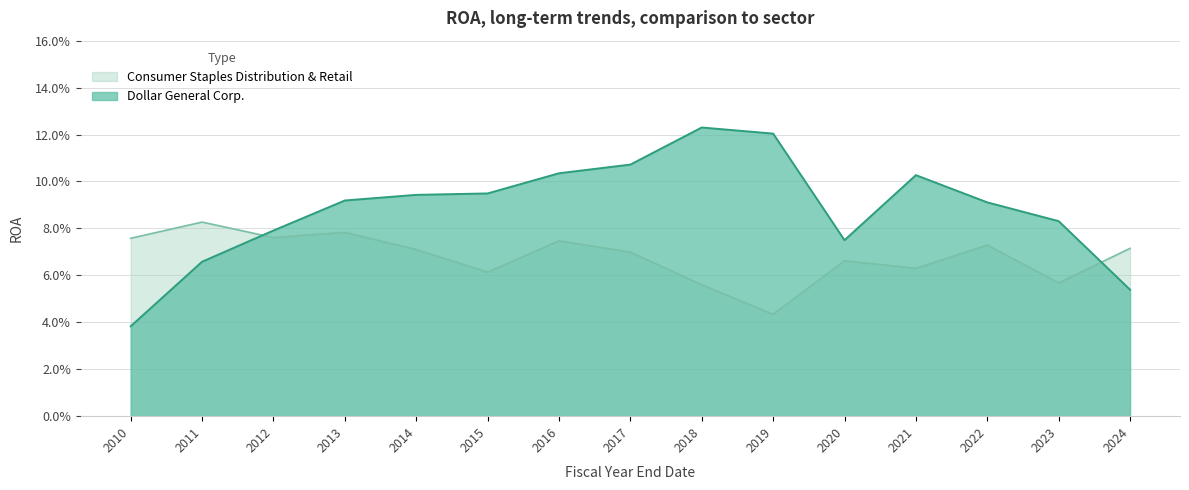

Reading left to right, list all the values displayed in this chart.

Dollar General Corp.: 0.0	0.1	0.1	0.1	0.1	0.1	0.1	0.1	0.1	0.1	0.1	0.1	0.1	0.1	0.1
Consumer Staples Distribution & Retail: 0.1	0.1	0.1	0.1	0.1	0.1	0.1	0.1	0.1	0.0	0.1	0.1	0.1	0.1	0.1